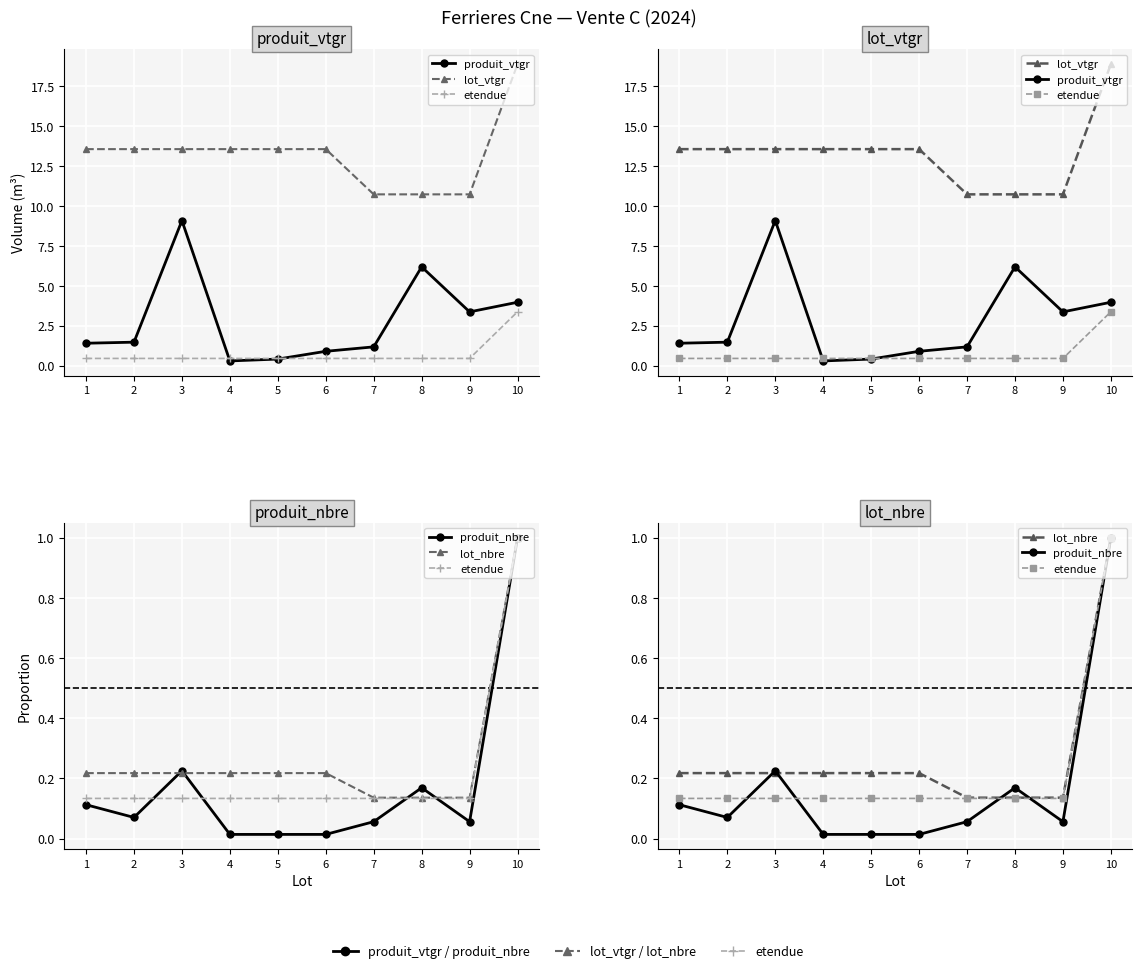

Is this an area chart (filled region under the line)?

No